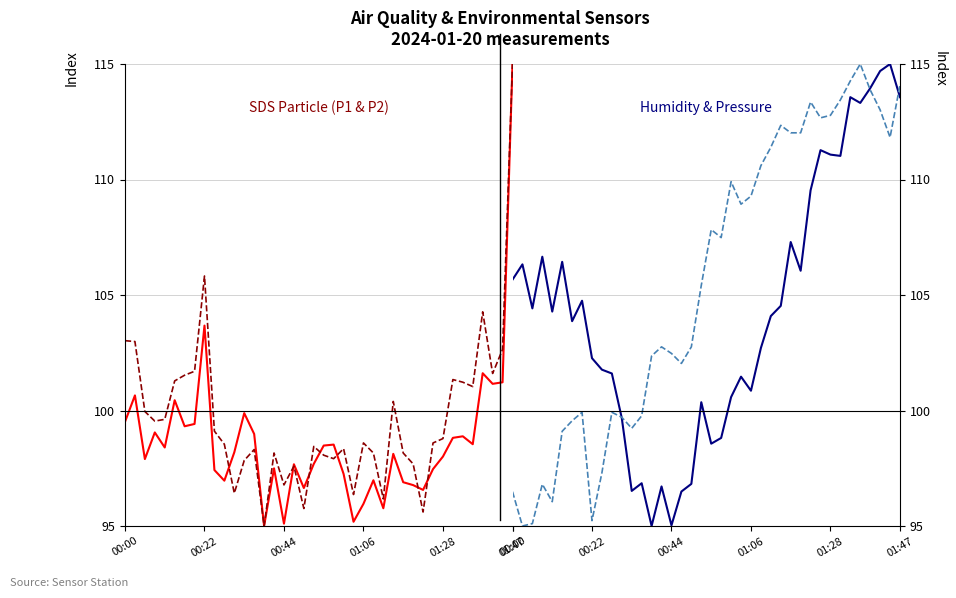

How many data points in BME280_humidity are less than 104?

19